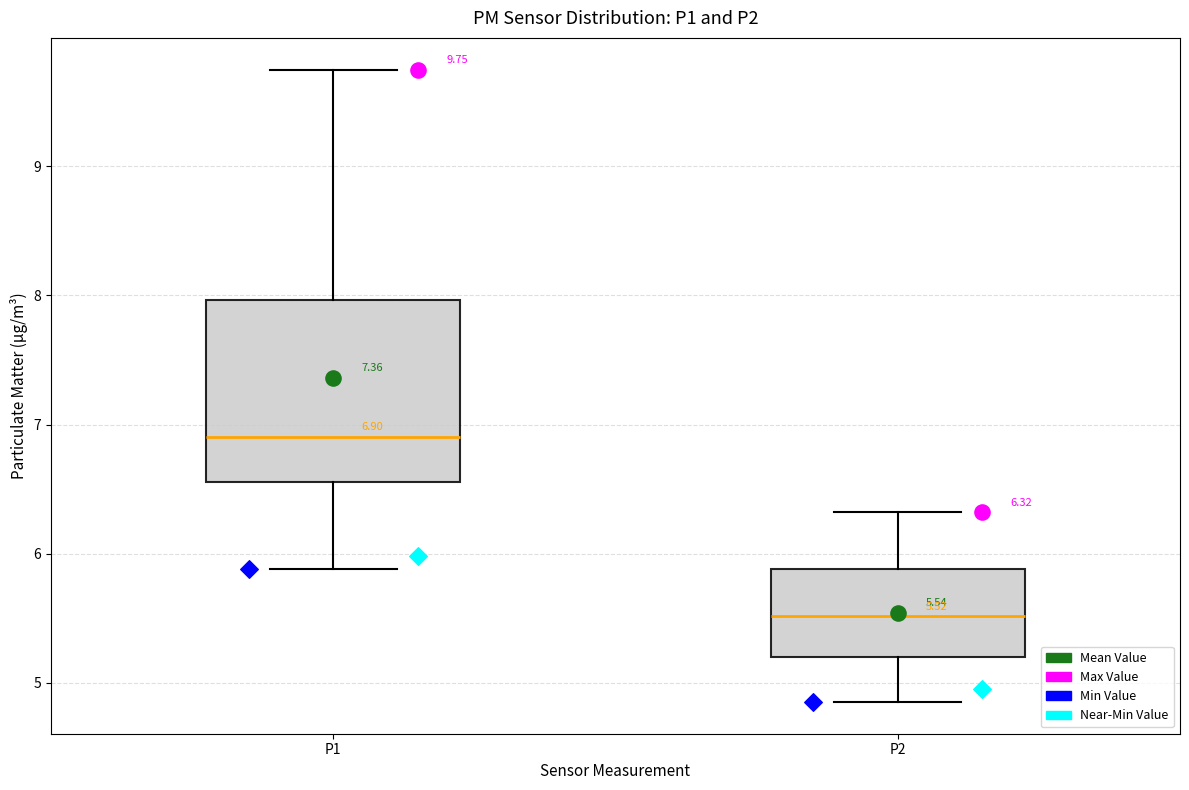

Comparing the boxes themselves (not the whiskers), which one is the tallest?

P1